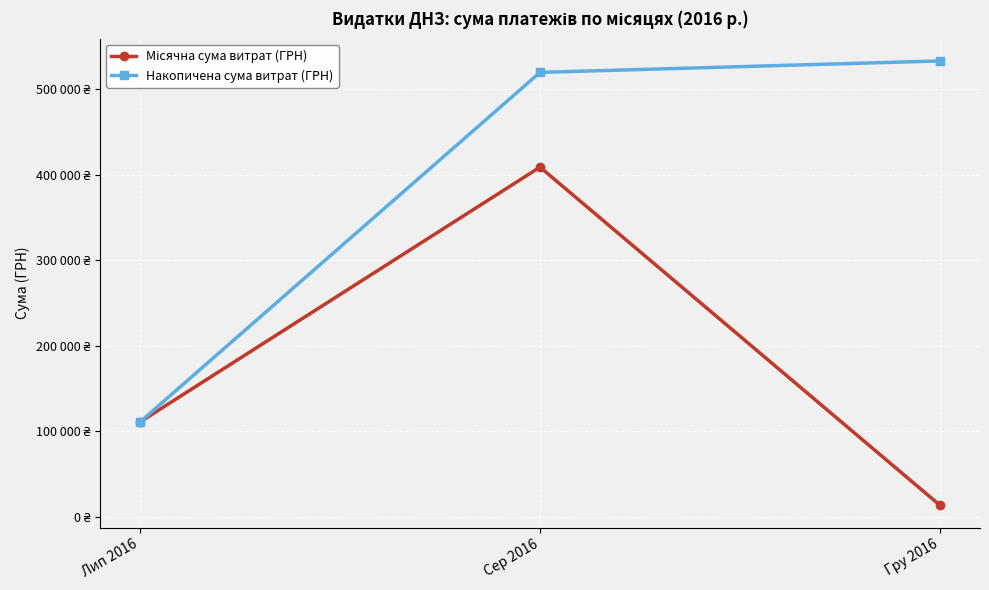

List the series in order of their overall mean, lowest first.

Місячна сума витрат (ГРН), Накопичена сума витрат (ГРН)